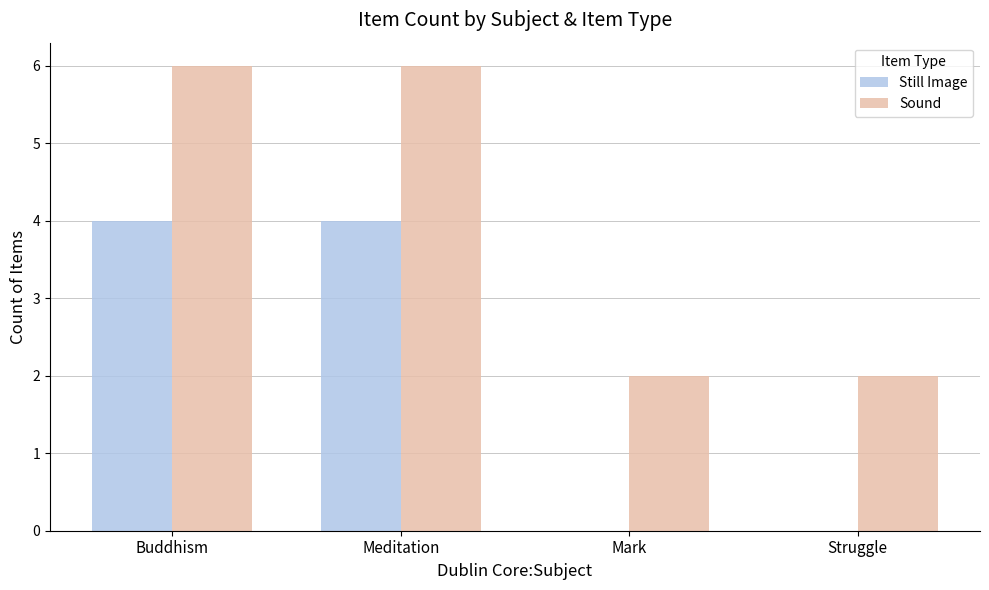

Which series has the largest total across all categories?

Sound